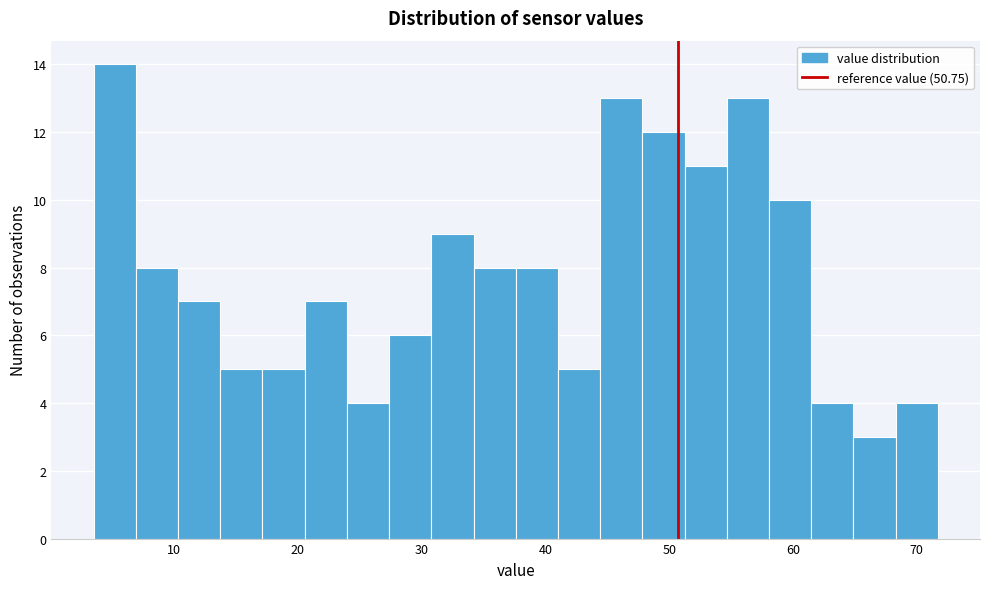

Read against the x-axis, roughly where is the centre of the tallest bar?

5